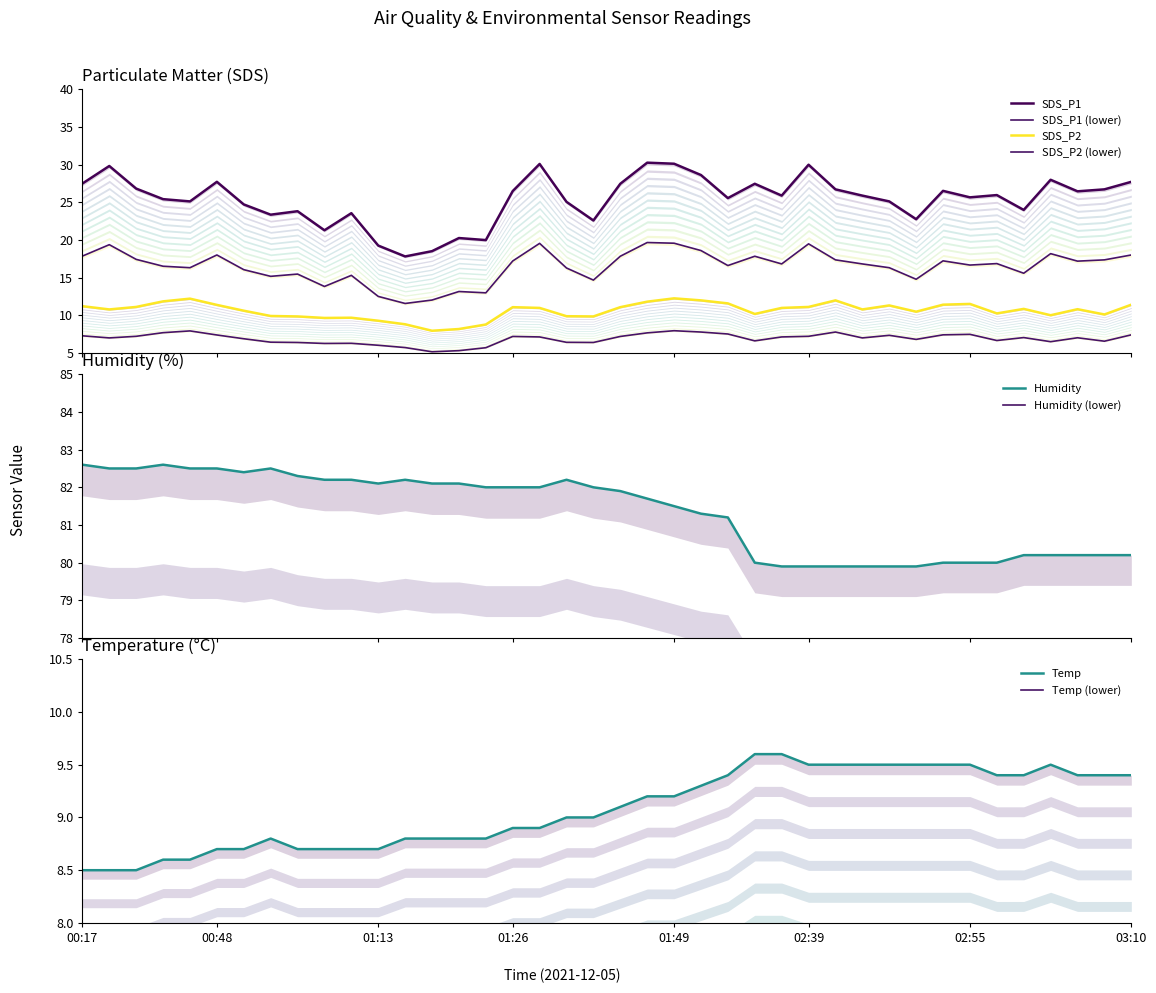

The Temp series shows 2.7 at 01:43. True or false?

False